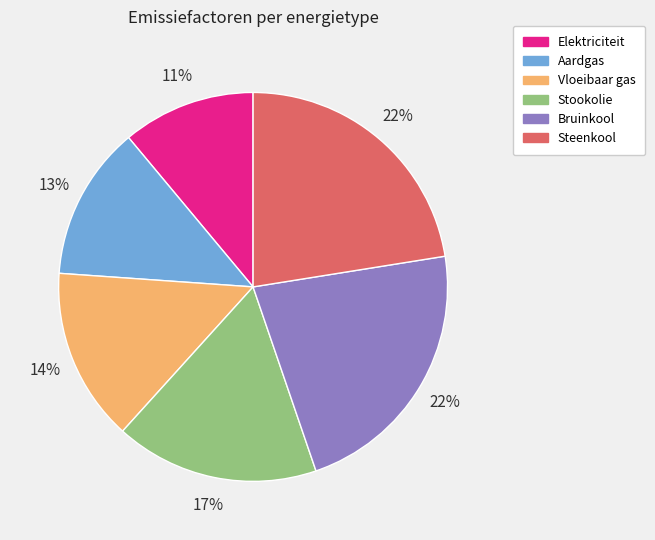

Count the number of slices in the pie.

6